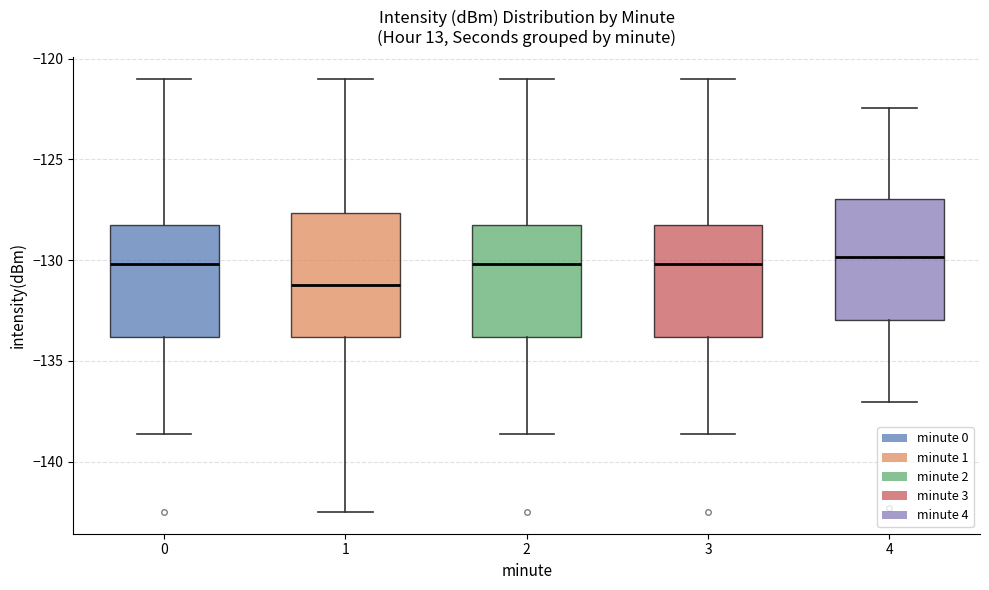

Reading left to right, read every box against the y-axis: the position of its median line, the range the box covers, and the ends of its whiskers. The values are not printed on the chart, so give them approximately, as read against the axis.

0: median -130.0, box -134.0 to -128.0, whiskers -138.5 to -121.0
1: median -131.0, box -134.0 to -127.5, whiskers -142.5 to -121.0
2: median -130.0, box -134.0 to -128.0, whiskers -138.5 to -121.0
3: median -130.0, box -134.0 to -128.0, whiskers -138.5 to -121.0
4: median -130.0, box -133.0 to -127.0, whiskers -137.0 to -122.5